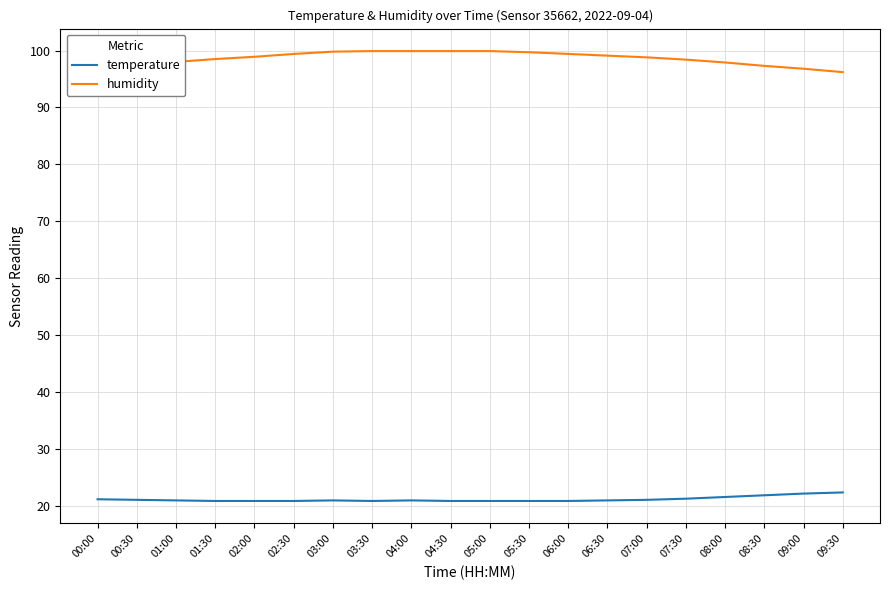

The temperature series shows 4.9 at 03:30. True or false?

False